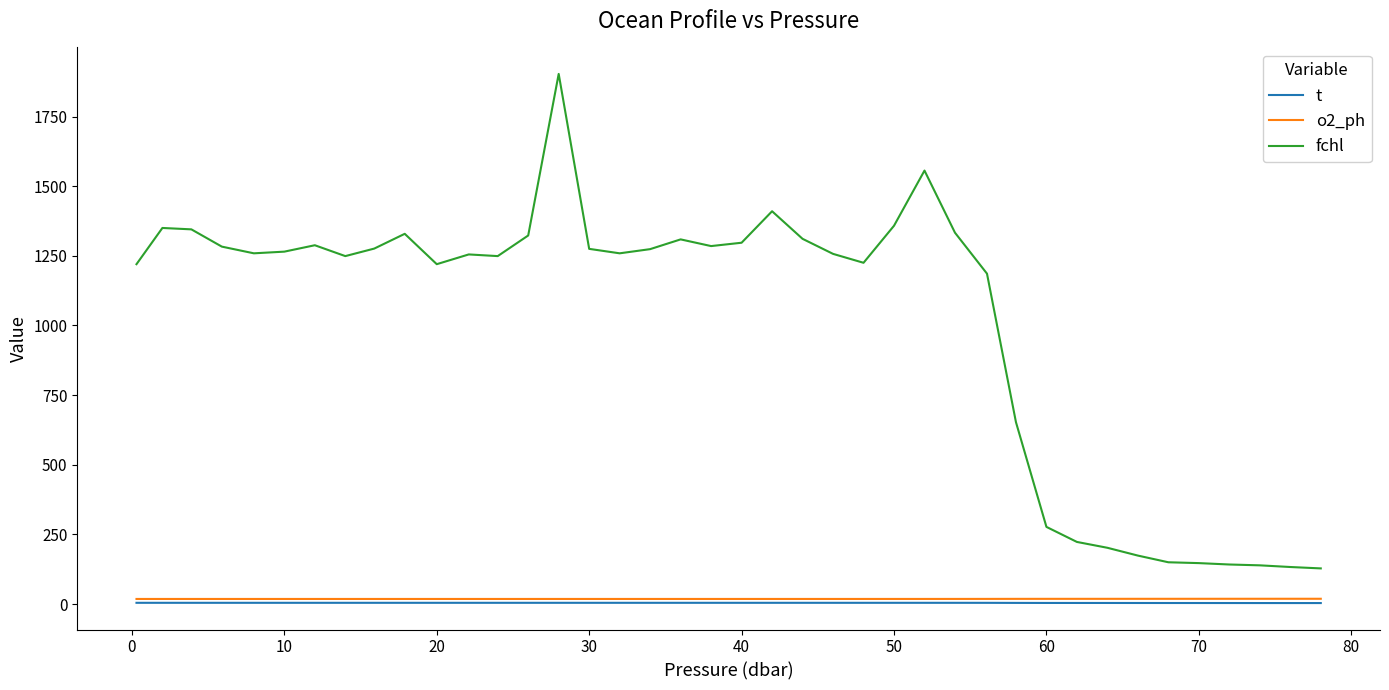

What is the highest value of the fchl series?

1903.0